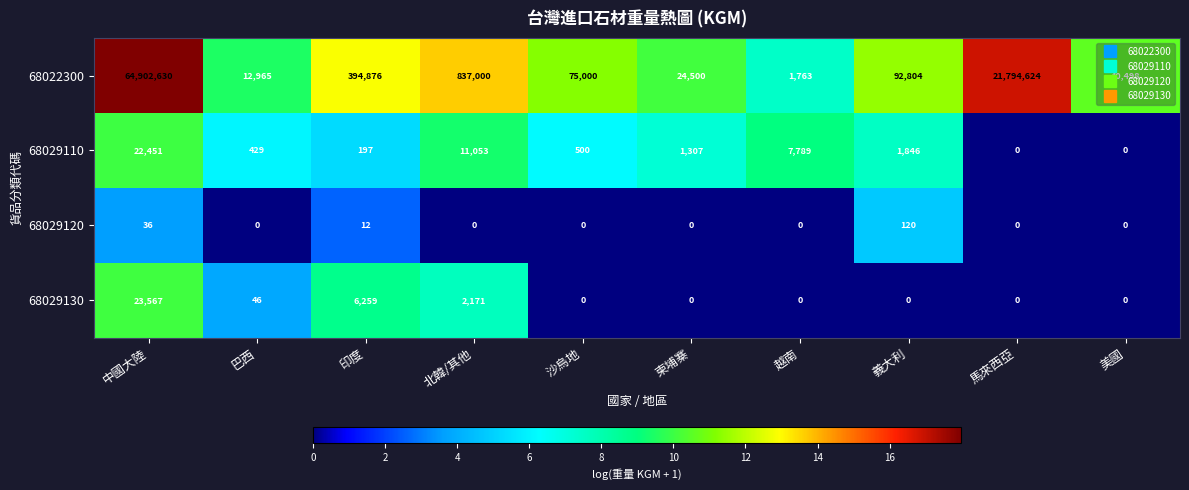

Which series has the widest spread of values?

68022300